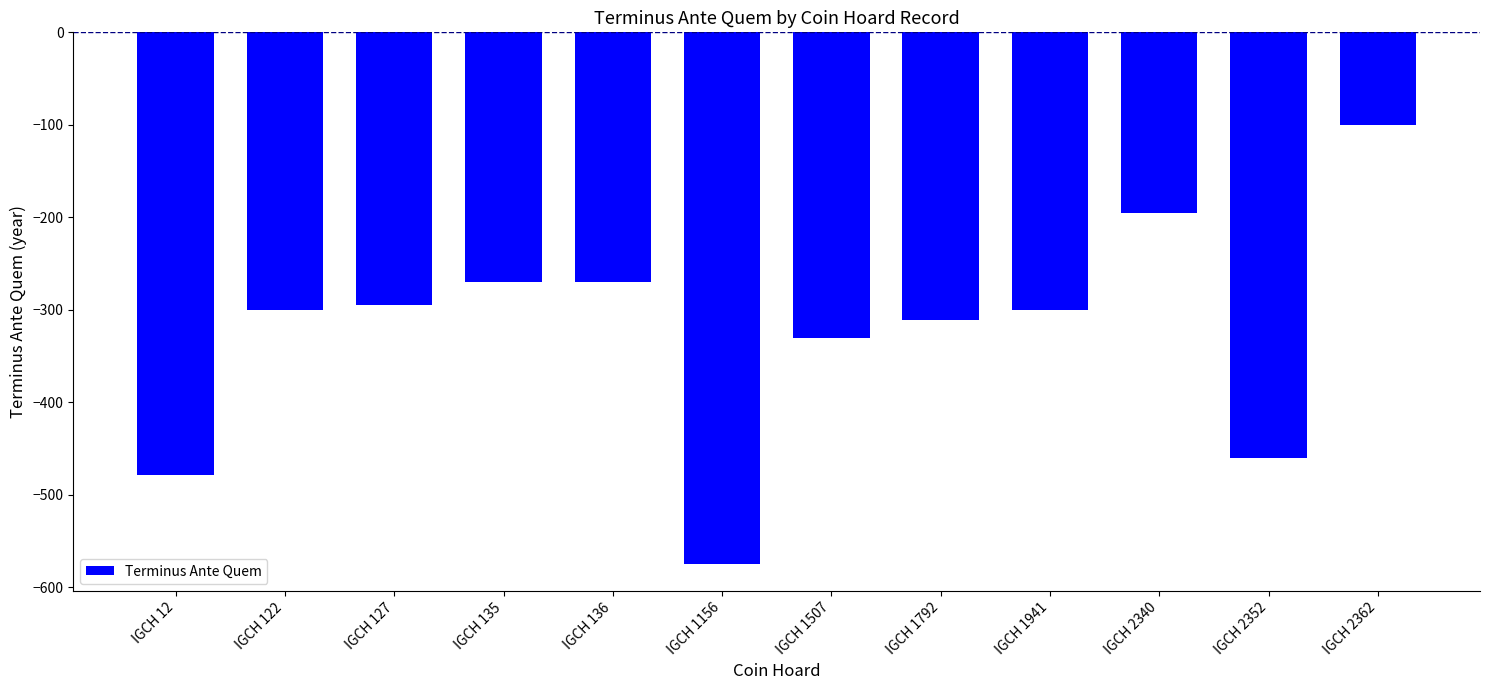

At which category does the chart reach its minimum across all series?

IGCH 1156